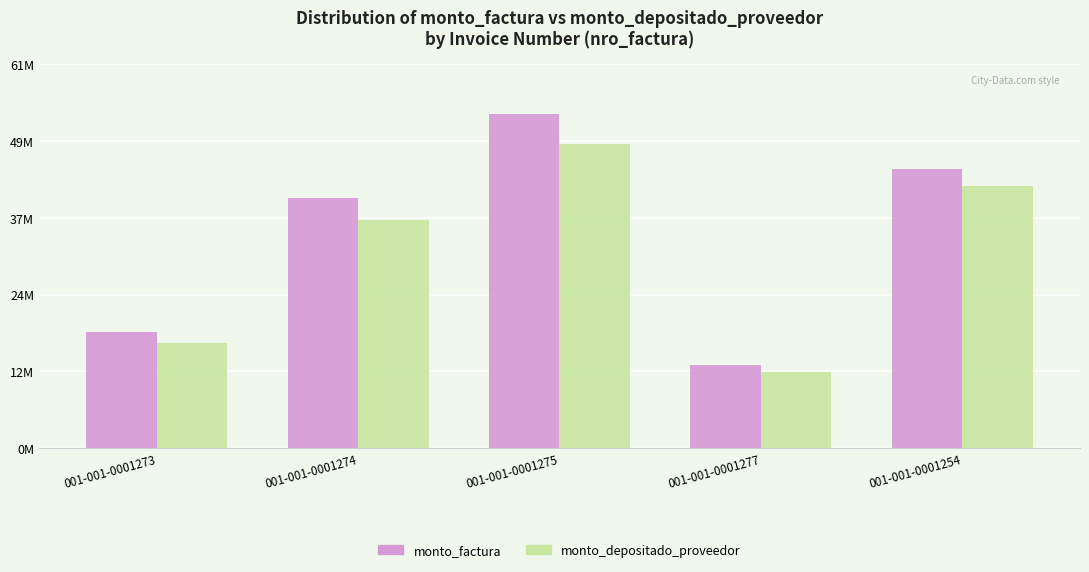

Does the chart contain stacked bars?

No